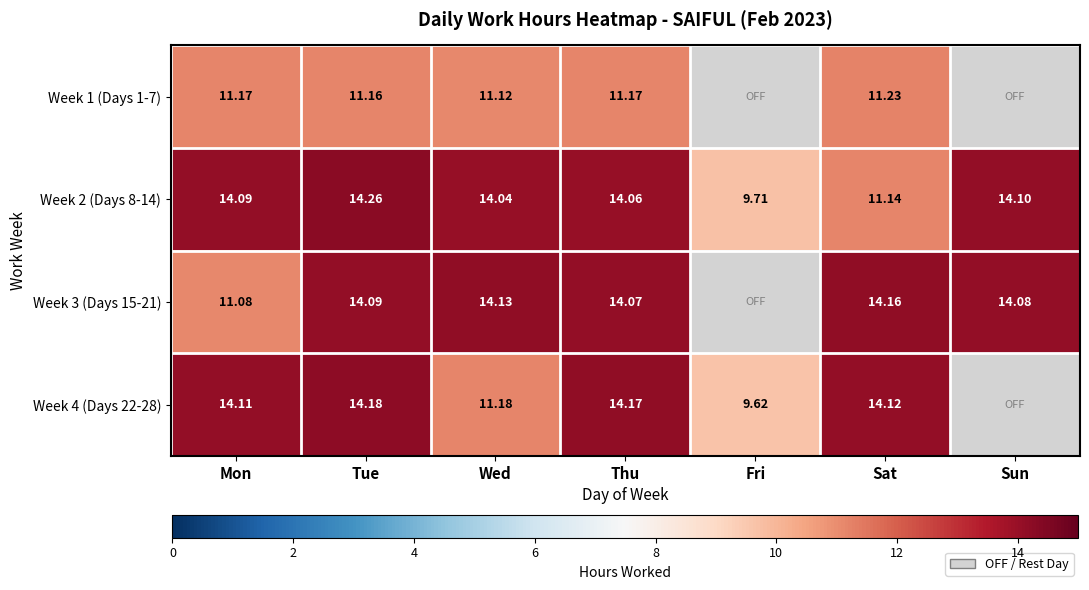

At Wed, list the series in order from largest to smallest.

Week 3 (Days 15-21), Week 2 (Days 8-14), Week 4 (Days 22-28), Week 1 (Days 1-7)